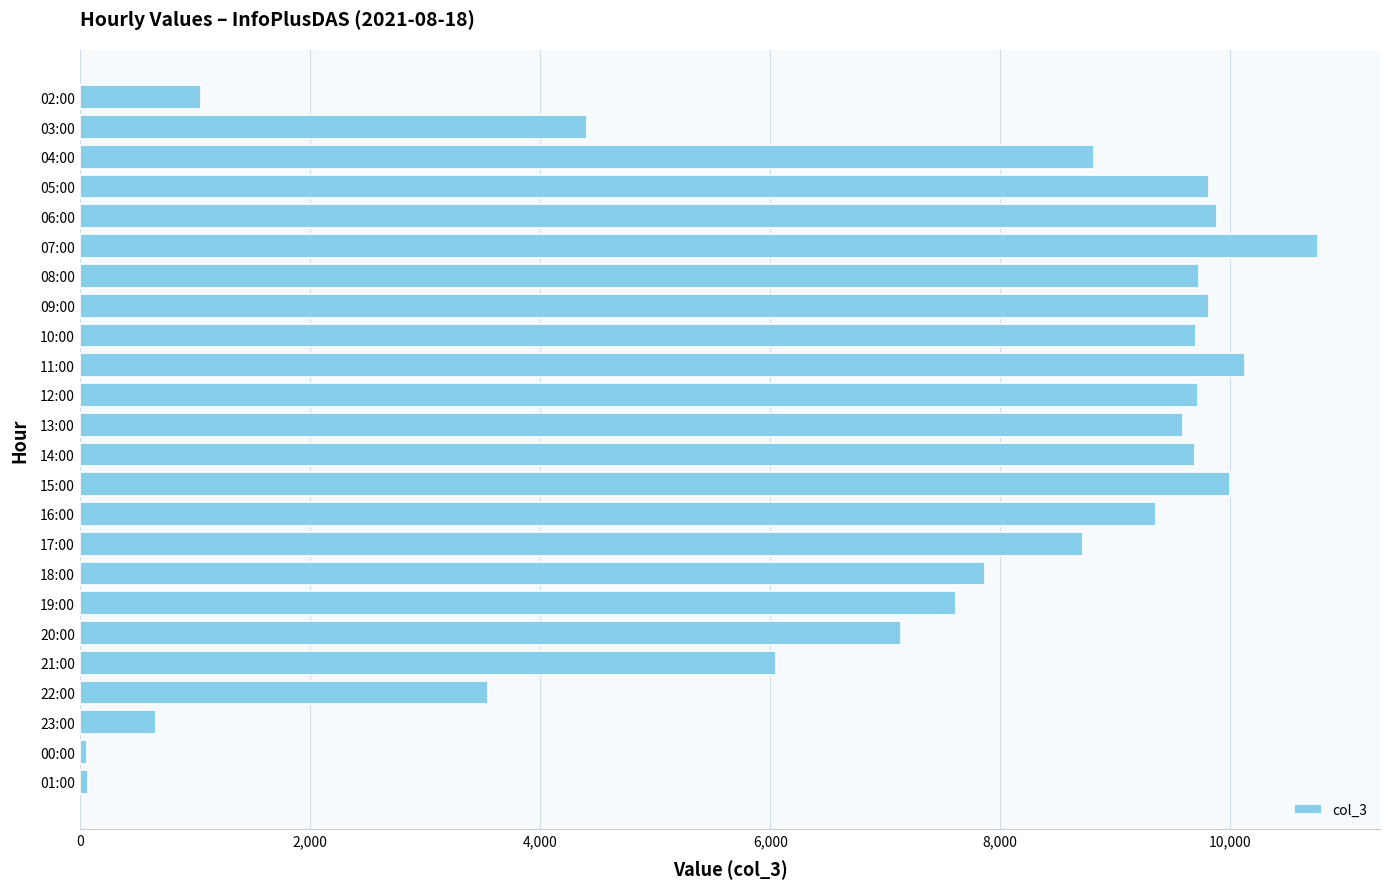

Is it true that the value at 13:00 is 9586?

True